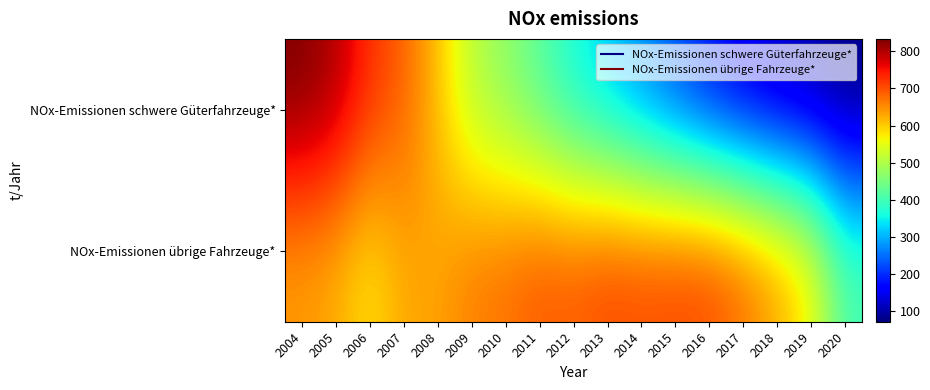

Reading left to right, extract all data points from this chart.

NOx-Emissionen schwere Güterfahrzeuge*: 2004=833.3	2005=802.7	2006=726.9	2007=687.7	2008=608.8	2009=504.7	2010=467.7	2011=415.3	2012=359.2	2013=315.1	2014=269.7	2015=222.3	2016=174.9	2017=138.9	2018=113.0	2019=95.4	2020=72.2
NOx-Emissionen übrige Fahrzeuge*: 2004=636.6	2005=623.2	2006=577.8	2007=629.5	2008=632.0	2009=663.9	2010=674.9	2011=697.3	2012=694.1	2013=711.2	2014=707.7	2015=713.2	2016=712.6	2017=682.6	2018=636.9	2019=577.8	2020=411.3